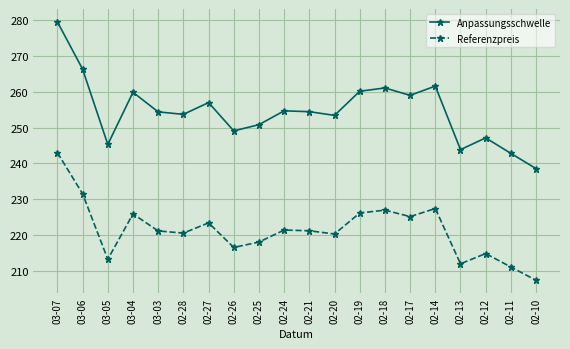

How many distinct data groups are displayed?

2